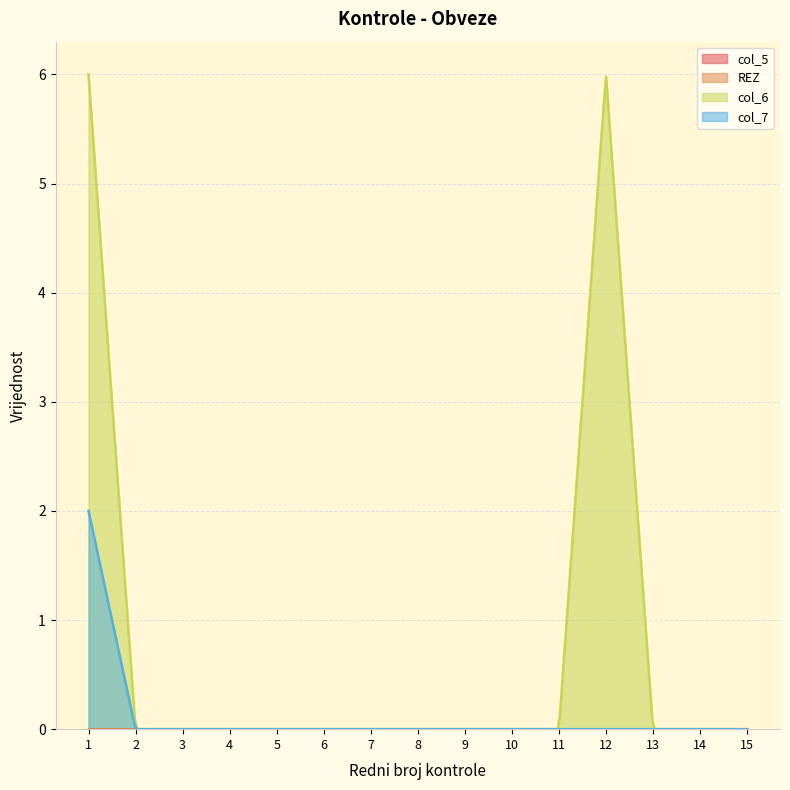

Which series has the largest total across all categories?

col_6